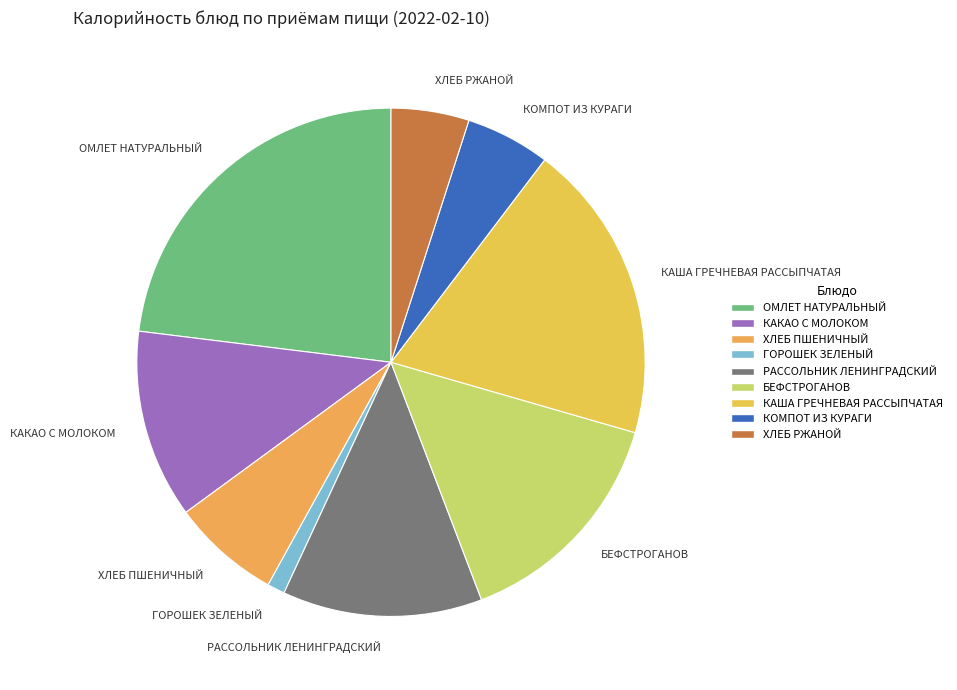

How many slices are in this pie chart?

9